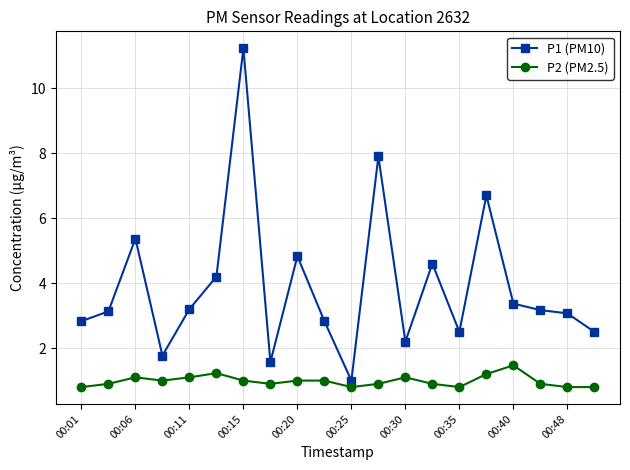

True or false: P1 (PM10) and P2 (PM2.5) cross at least once.

False